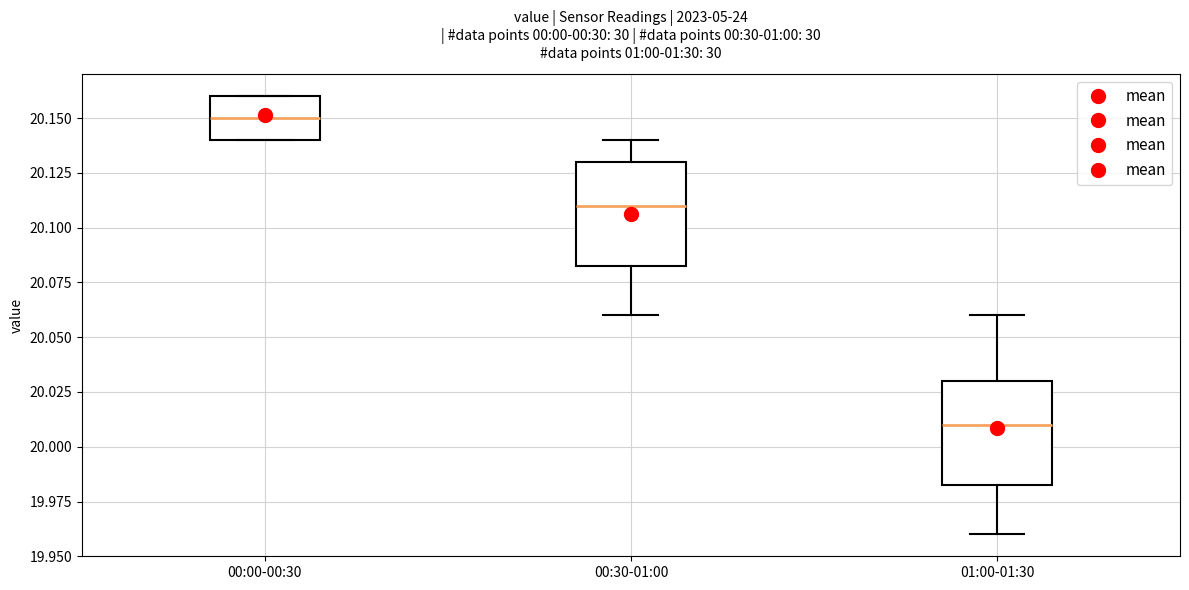

Reading left to right, read every box against the y-axis: the position of its median line, the range the box covers, and the ends of its whiskers. The values are not printed on the chart, so give them approximately, as read against the axis.

00:00-00:30: median 20.150, box 20.140 to 20.160, whiskers 20.140 to 20.160
00:30-01:00: median 20.110, box 20.085 to 20.130, whiskers 20.060 to 20.140
01:00-01:30: median 20.010, box 19.985 to 20.030, whiskers 19.960 to 20.060